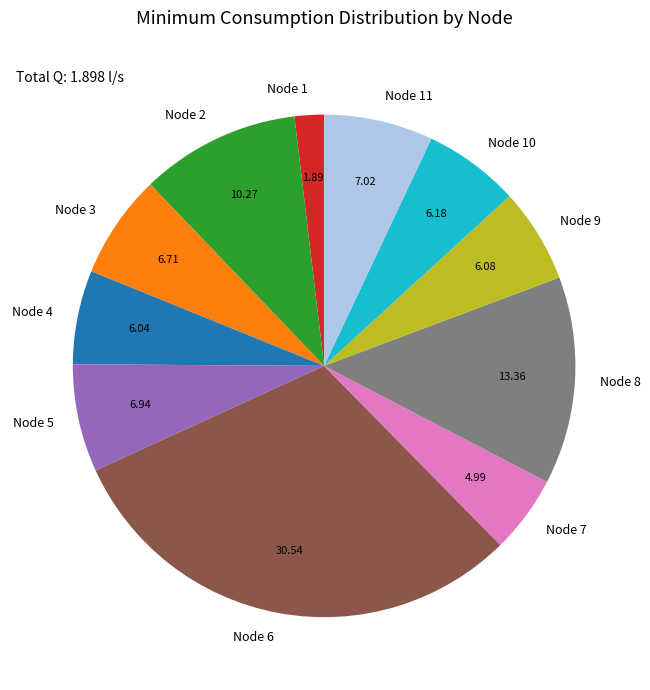

Between Node 11 and Node 4, which is larger?

Node 11